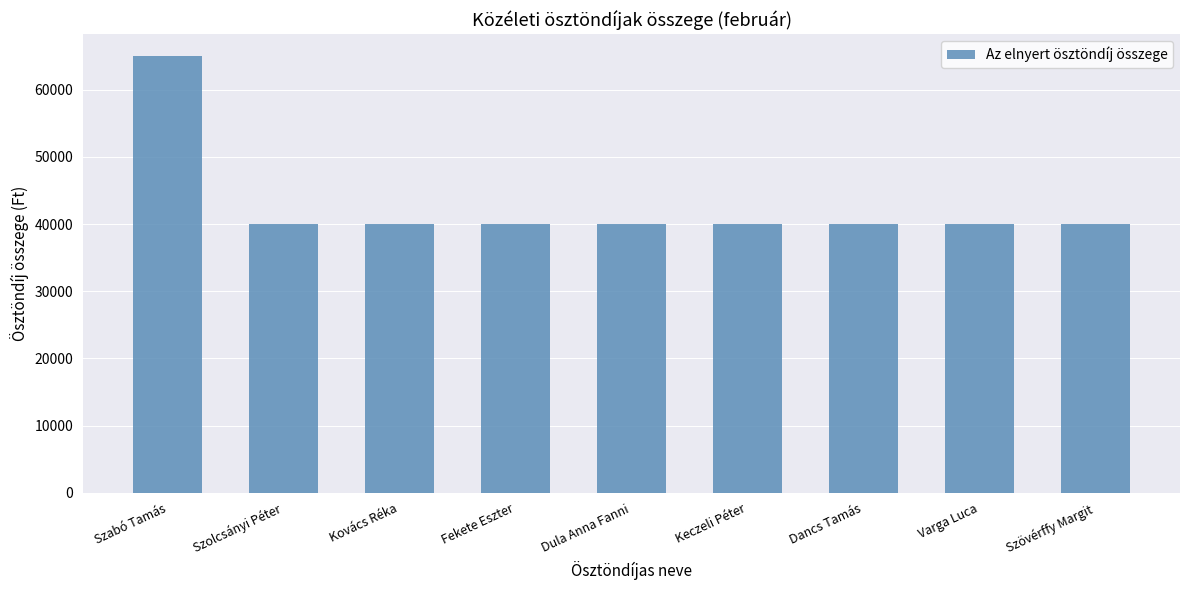

The value at Szolcsányi Péter is 40000. True or false?

True